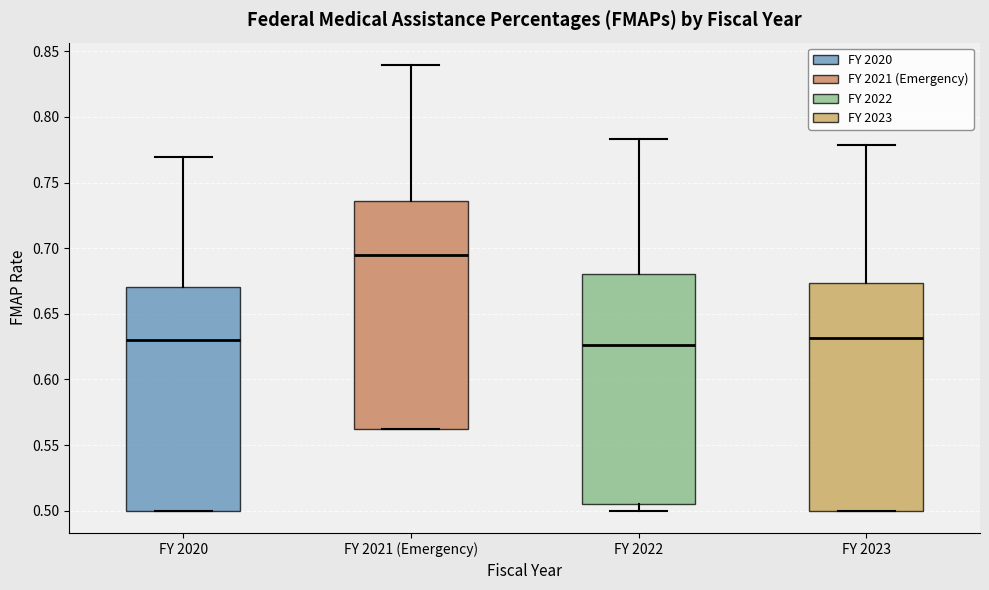

Reading left to right, read every box against the y-axis: the position of its median line, the range the box covers, and the ends of its whiskers. The values are not printed on the chart, so give them approximately, as read against the axis.

FY 2020: median 0.630, box 0.500 to 0.670, whiskers 0.500 to 0.770
FY 2021 (Emergency): median 0.695, box 0.560 to 0.735, whiskers 0.560 to 0.840
FY 2022: median 0.625, box 0.505 to 0.680, whiskers 0.500 to 0.785
FY 2023: median 0.630, box 0.500 to 0.675, whiskers 0.500 to 0.780